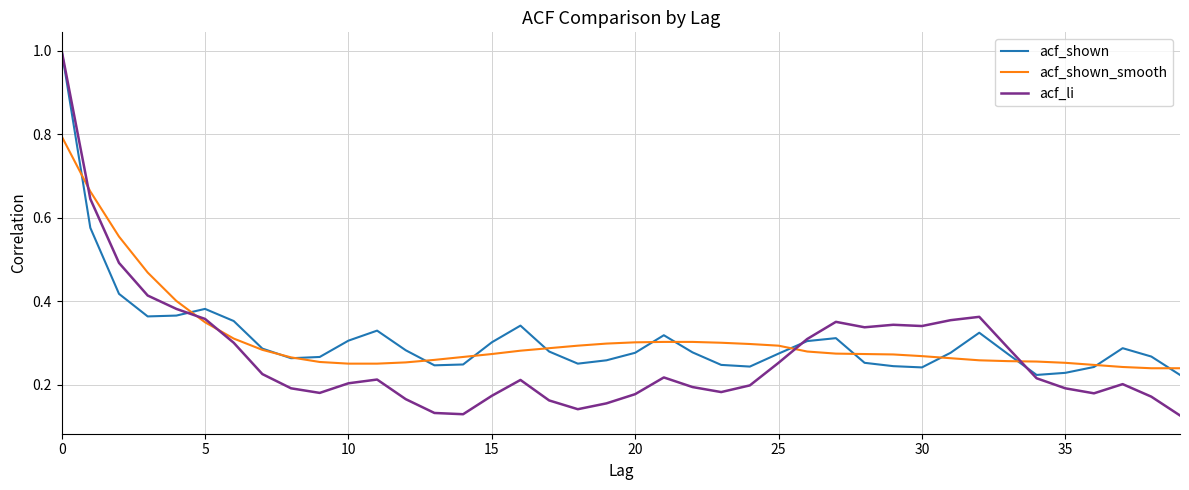

Which series has the largest range (max minus min)?

acf_li